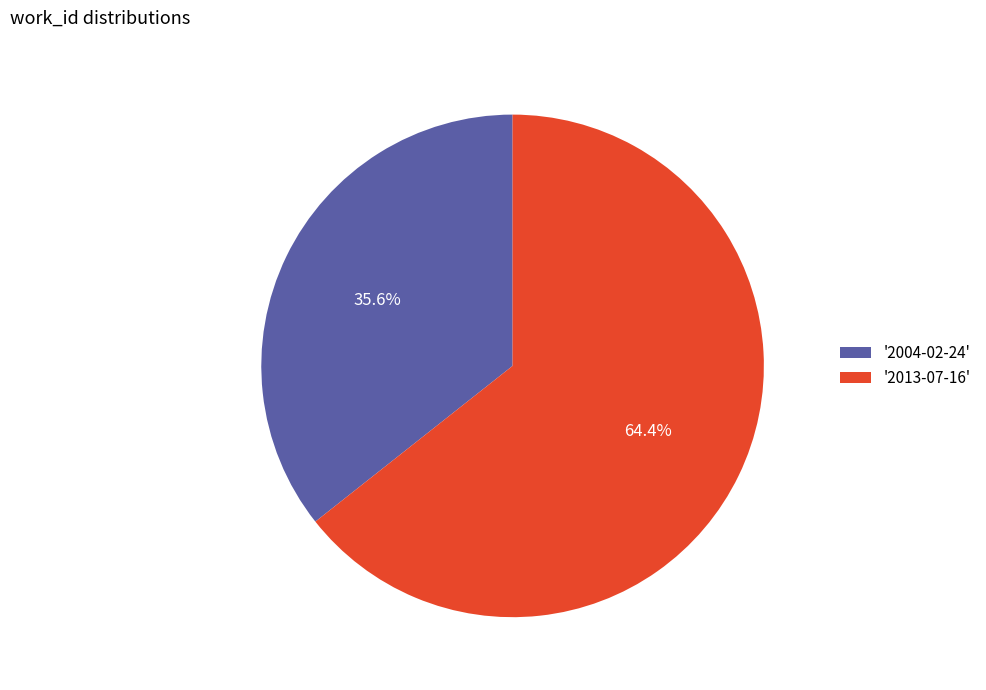

Which category has the biggest portion of the pie?

'2013-07-16'